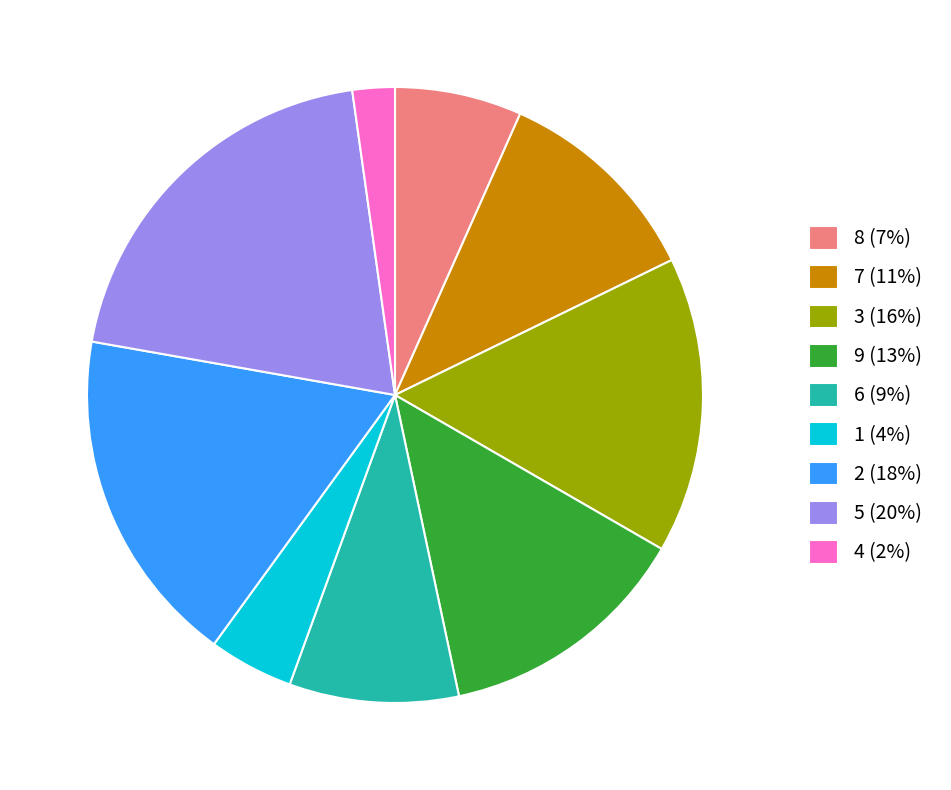

Between 2 (18%) and 1 (4%), which is larger?

2 (18%)